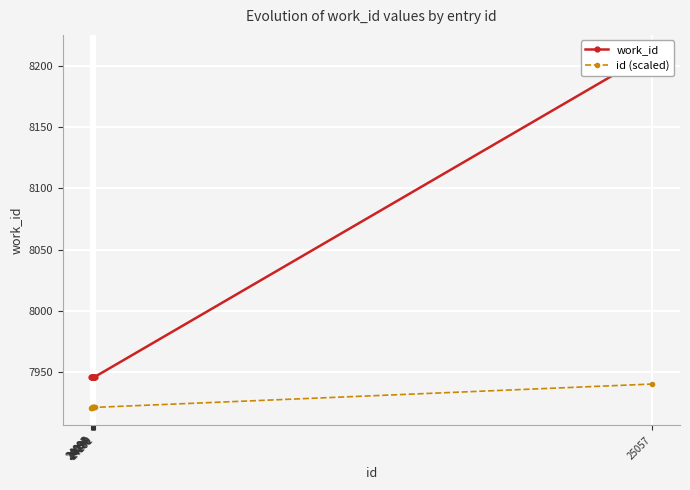

Reading right to left, list all the values displayed in this chart.

work_id: 25057=8211.0	24101=7946.0	24100=7946.0	24099=7946.0	24098=7946.0	24097=7946.0	24096=7946.0	24095=7946.0	24094=7946.0
id (scaled): 25057=7940.0	24101=7920.9	24100=7920.9	24099=7920.9	24098=7920.9	24097=7920.8	24096=7920.8	24095=7920.8	24094=7920.8